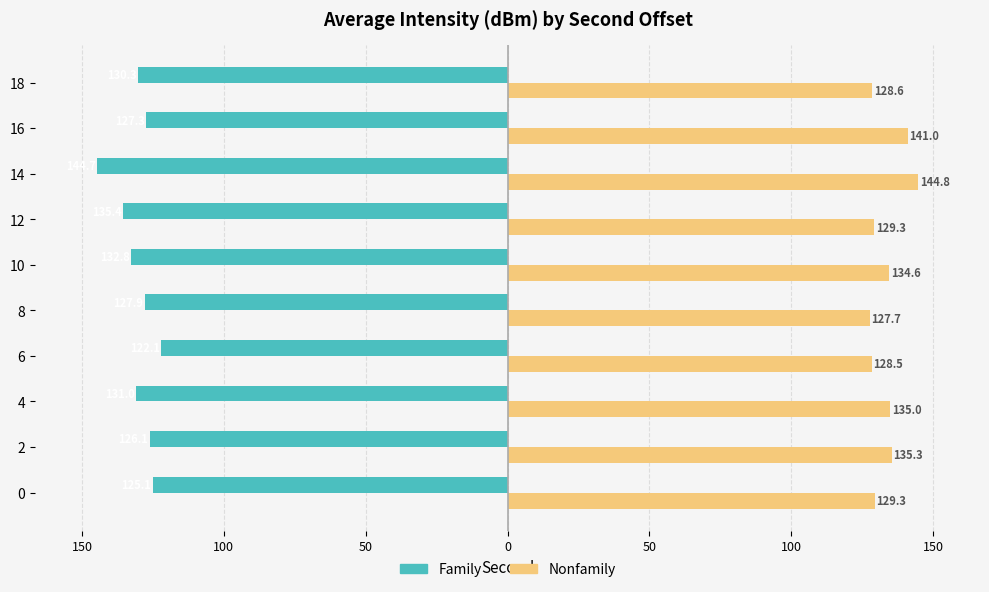

What is the lowest value of the Nonfamily series?

127.7